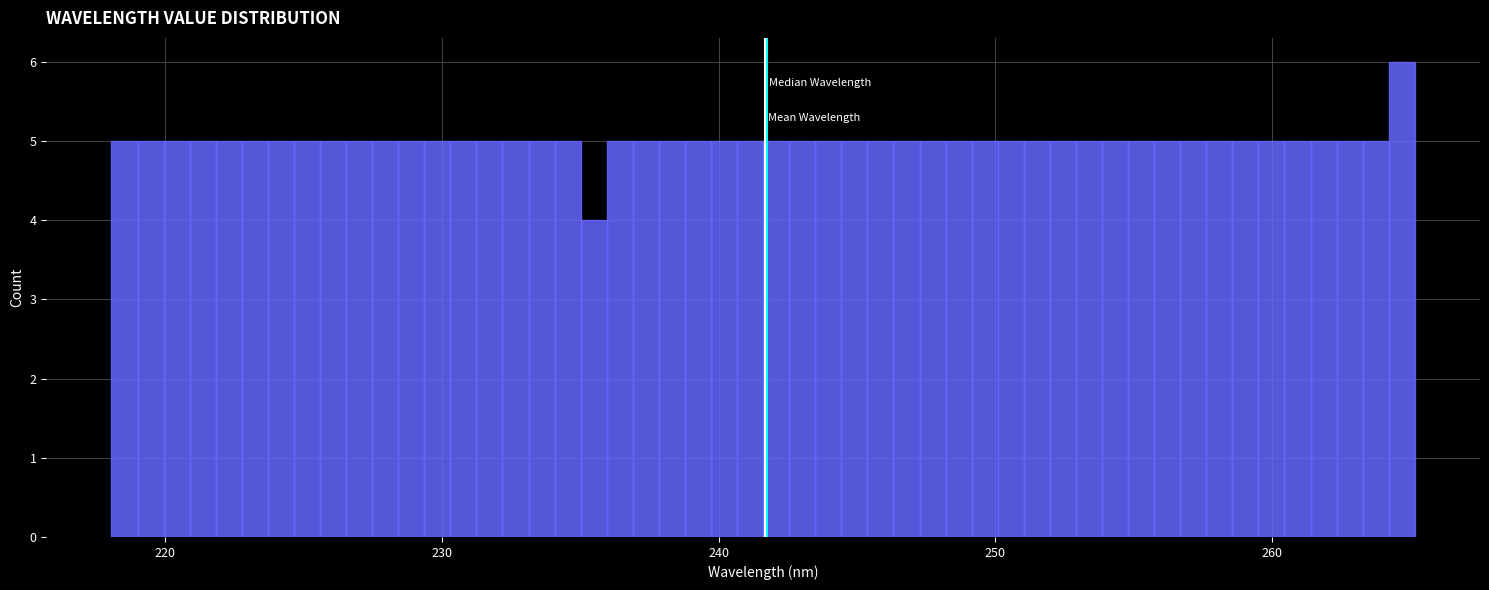

Around what value on the x-axis is the tallest bar? Give the approximate position of its centre, as read against the axis.

265